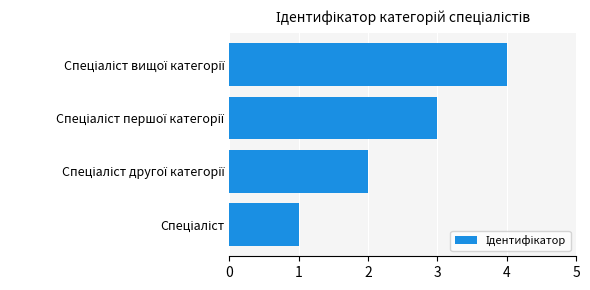

What is the sum of all values?

10